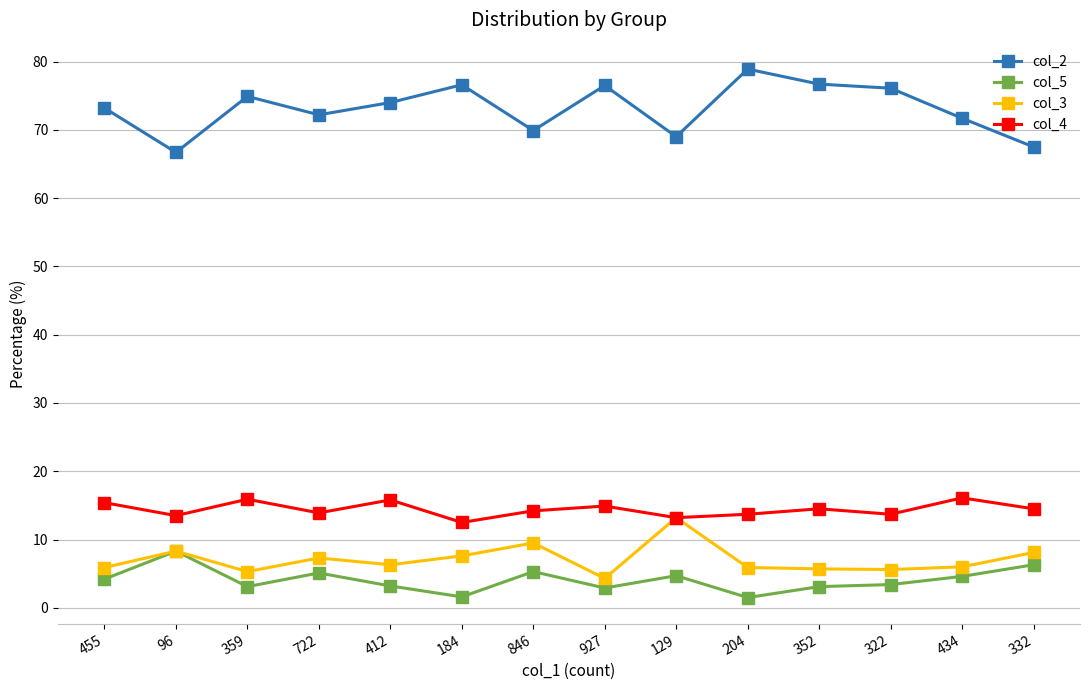

At how many categories does at least one series exceed 23?

14